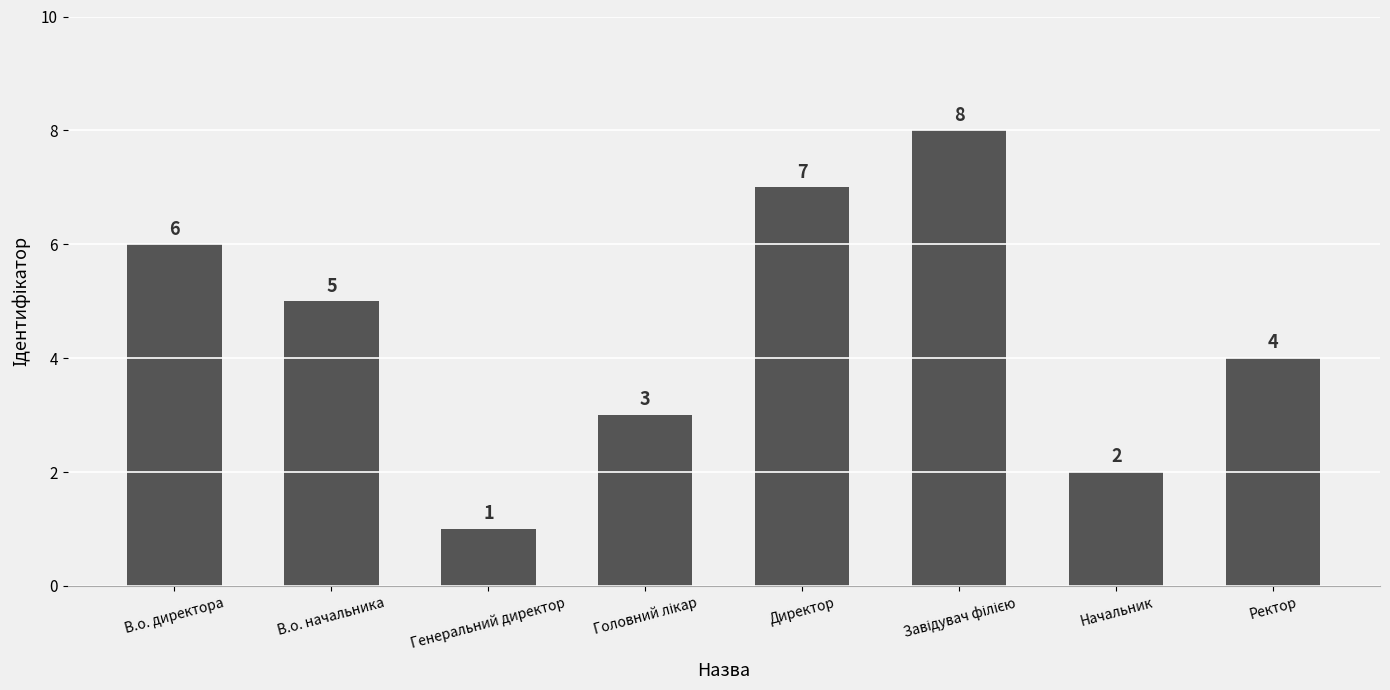

What is the difference between the maximum and minimum values?

7